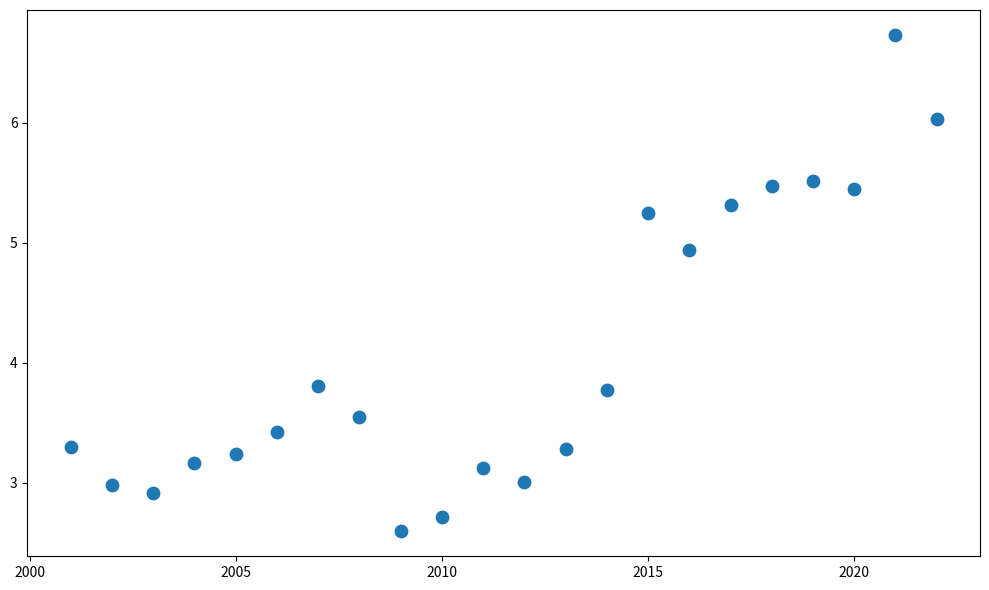

What is the range of Y values (max minus min)?

4.1